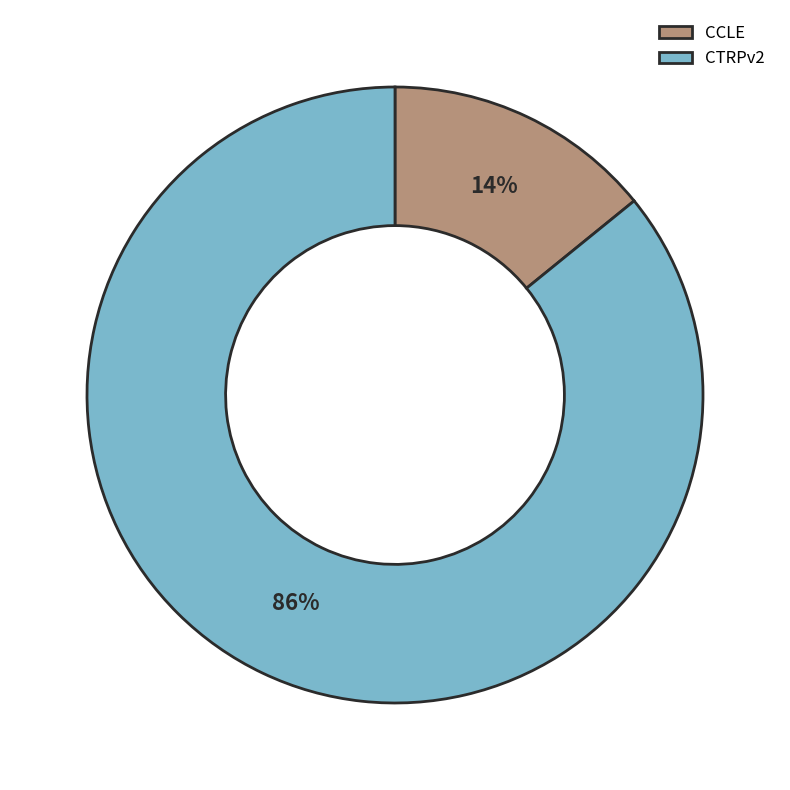

Is the sum of CCLE and CTRPv2 greater than half?

Yes